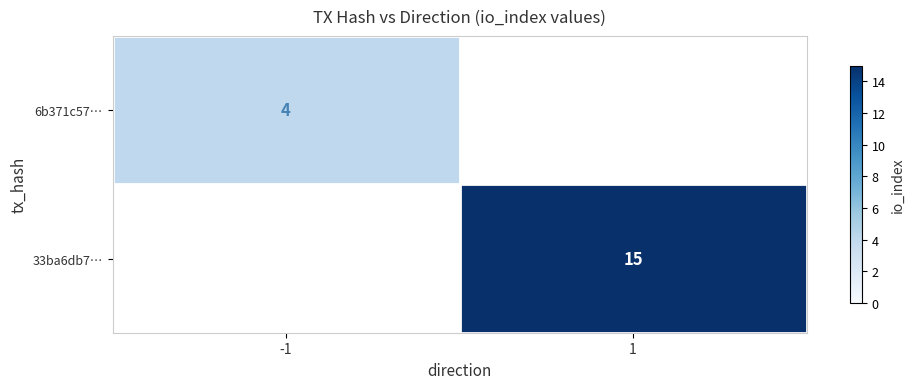

The value of 33ba6db7… at 1 is 15. True or false?

True